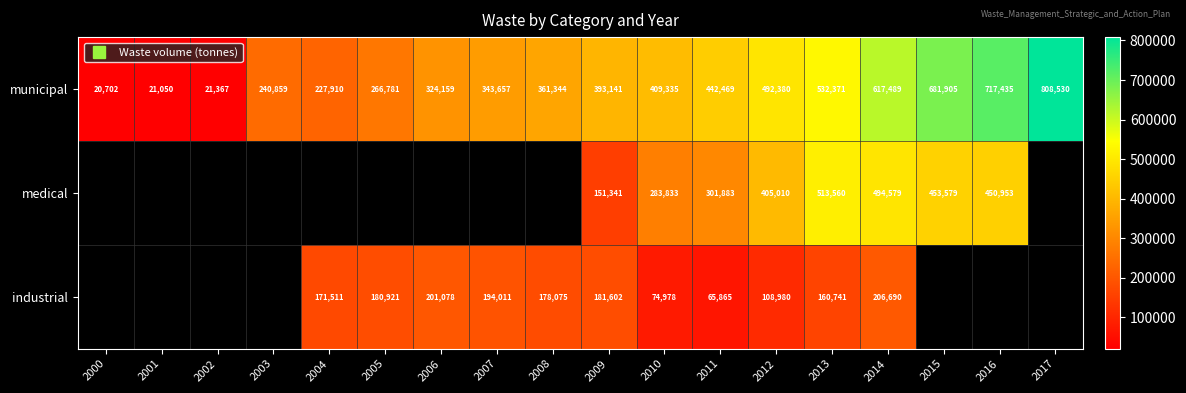

Between 2002 and 2013, which is larger?

2013